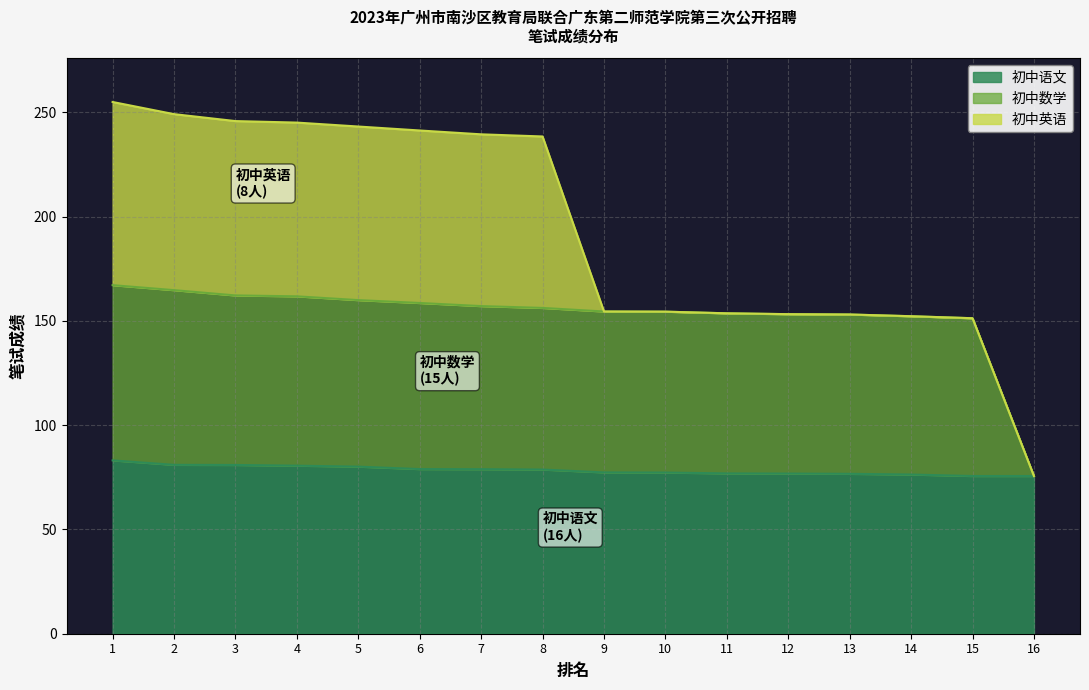

True or false: 初中语文 has more than 0 points higher than both neighbors.

False